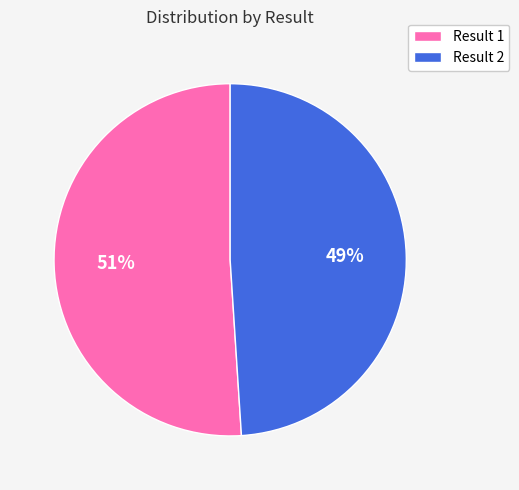

Rank the categories by value from highest to lowest.

Result 1, Result 2